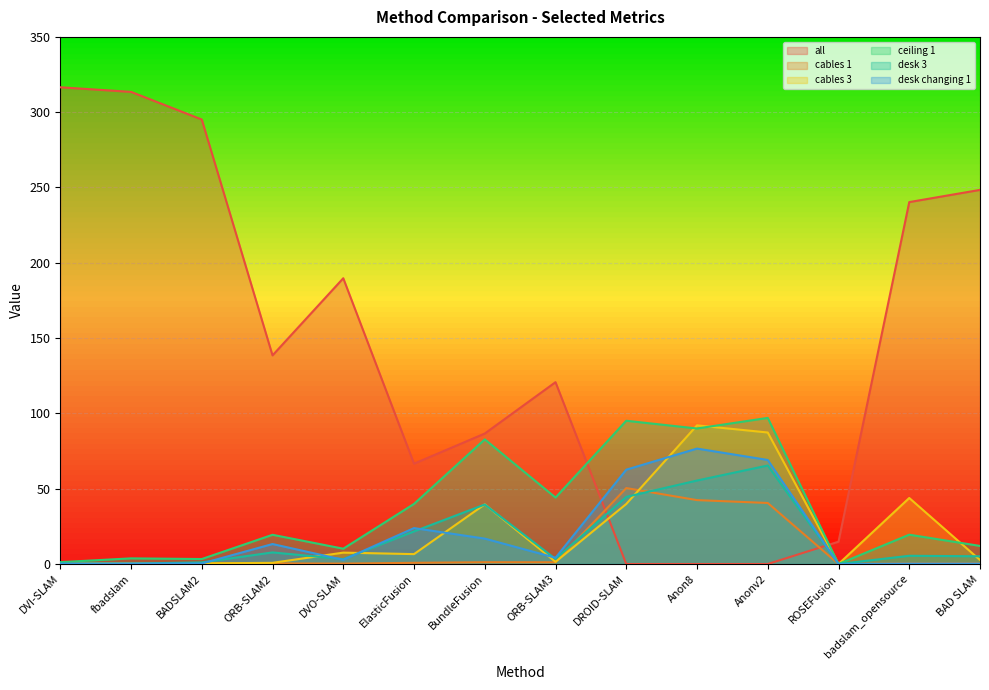

Reading left to right, extract all data points from this chart.

all: DVI-SLAM=316.6	fbadslam=313.5	BADSLAM2=295.1	ORB-SLAM2=138.5	DVO-SLAM=189.8	ElasticFusion=66.6	BundleFusion=86.6	ORB-SLAM3=120.7	DROID-SLAM=0.0	Anon8=0.0	Anonv2=0.0	ROSEFusion=14.8	badslam_opensource=240.3	BAD SLAM=248.4
cables 1: DVI-SLAM=0.1	fbadslam=0.5	BADSLAM2=0.6	ORB-SLAM2=0.4	DVO-SLAM=0.3	ElasticFusion=0.8	BundleFusion=1.2	ORB-SLAM3=1.1	DROID-SLAM=50.4	Anon8=42.4	Anonv2=40.5	ROSEFusion=0.0	badslam_opensource=0.4	BAD SLAM=0.5
cables 3: DVI-SLAM=0.3	fbadslam=0.5	BADSLAM2=0.4	ORB-SLAM2=0.8	DVO-SLAM=7.6	ElasticFusion=6.6	BundleFusion=39.6	ORB-SLAM3=1.4	DROID-SLAM=39.9	Anon8=92.1	Anonv2=87.3	ROSEFusion=0.0	badslam_opensource=43.8	BAD SLAM=2.6
ceiling 1: DVI-SLAM=1.2	fbadslam=3.8	BADSLAM2=3.3	ORB-SLAM2=19.4	DVO-SLAM=10.2	ElasticFusion=39.9	BundleFusion=82.8	ORB-SLAM3=44.1	DROID-SLAM=95.1	Anon8=90.0	Anonv2=97.0	ROSEFusion=0.0	badslam_opensource=19.5	BAD SLAM=12.0
desk 3: DVI-SLAM=0.2	fbadslam=0.3	BADSLAM2=1.1	ORB-SLAM2=7.7	DVO-SLAM=3.3	ElasticFusion=21.6	BundleFusion=39.5	ORB-SLAM3=3.4	DROID-SLAM=44.6	Anon8=55.4	Anonv2=65.4	ROSEFusion=0.0	badslam_opensource=5.5	BAD SLAM=5.1
desk changing 1: DVI-SLAM=0.2	fbadslam=0.3	BADSLAM2=0.3	ORB-SLAM2=13.3	DVO-SLAM=2.8	ElasticFusion=23.9	BundleFusion=16.9	ORB-SLAM3=4.1	DROID-SLAM=62.6	Anon8=76.6	Anonv2=69.1	ROSEFusion=0.0	badslam_opensource=0.3	BAD SLAM=0.3